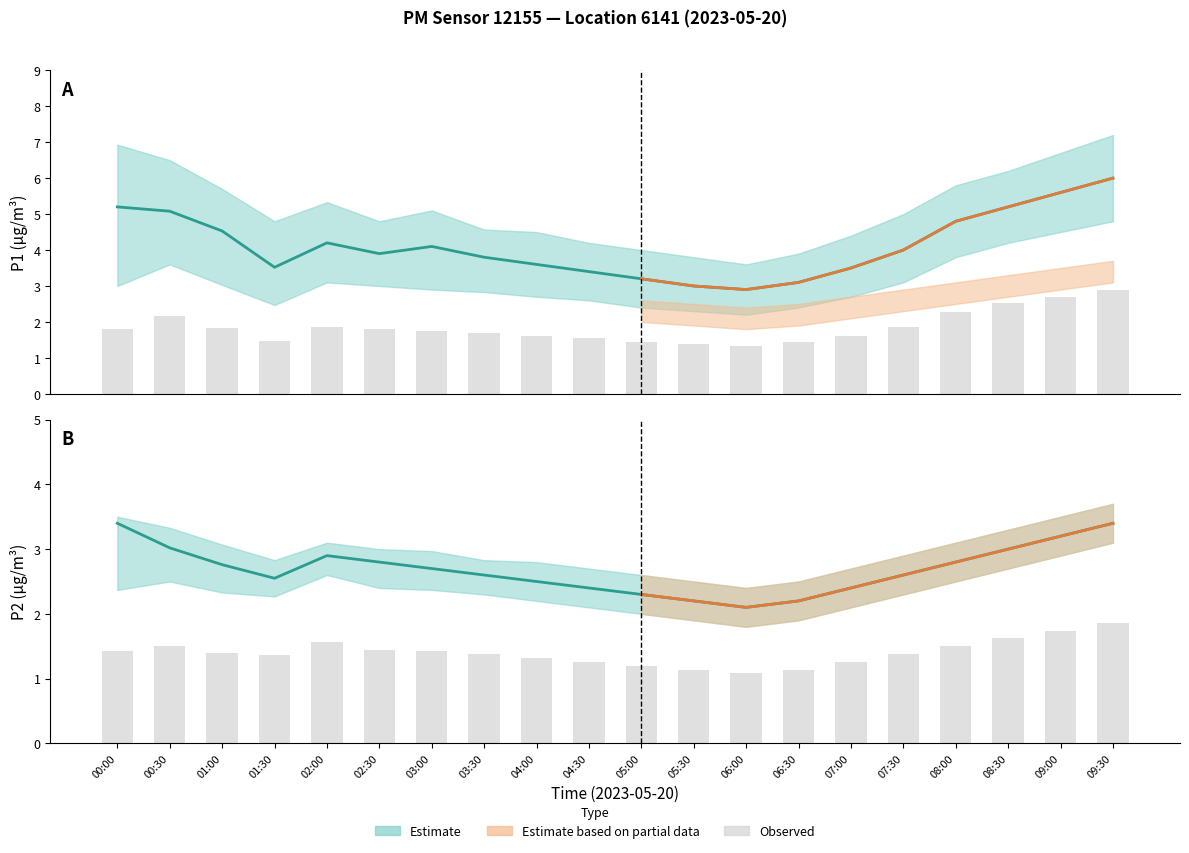

What is the difference between the maximum and second lowest values in the P1 series?

3.0